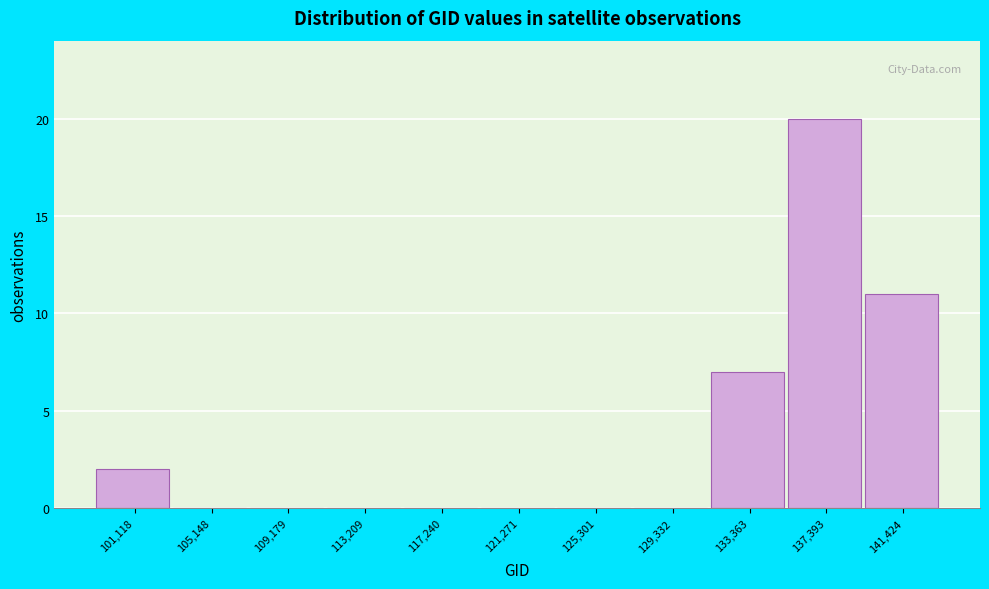

What is the sum of all values?

40